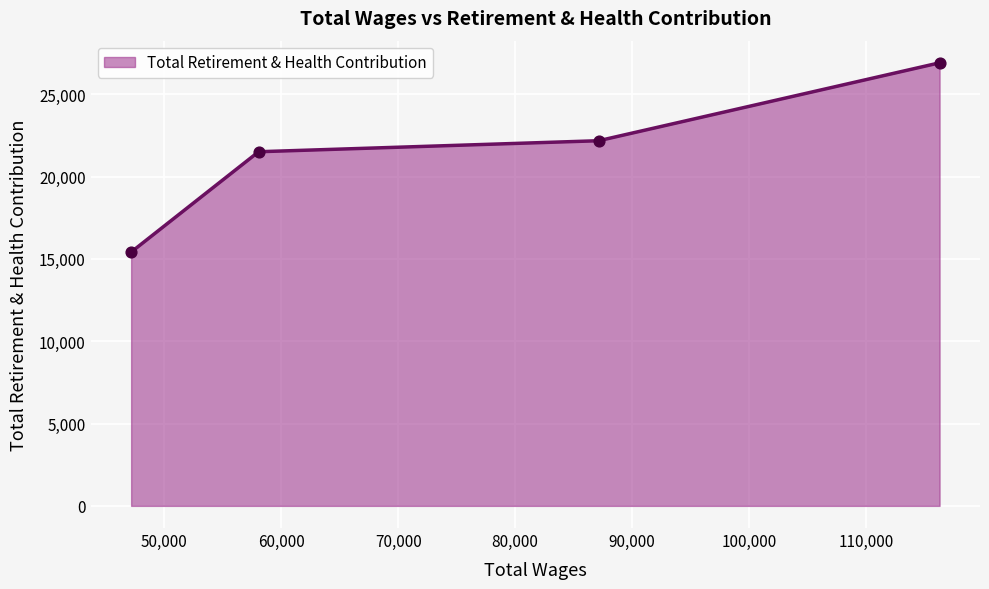

What is the difference between the maximum and second lowest values?

5401